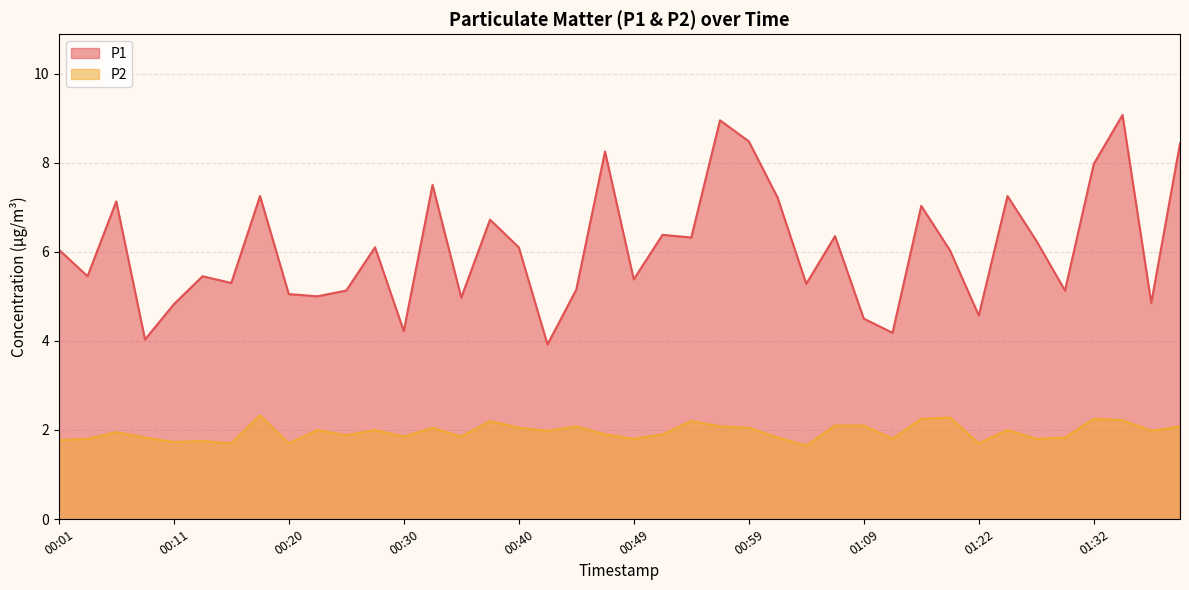

What position from the left is 00:32?

14